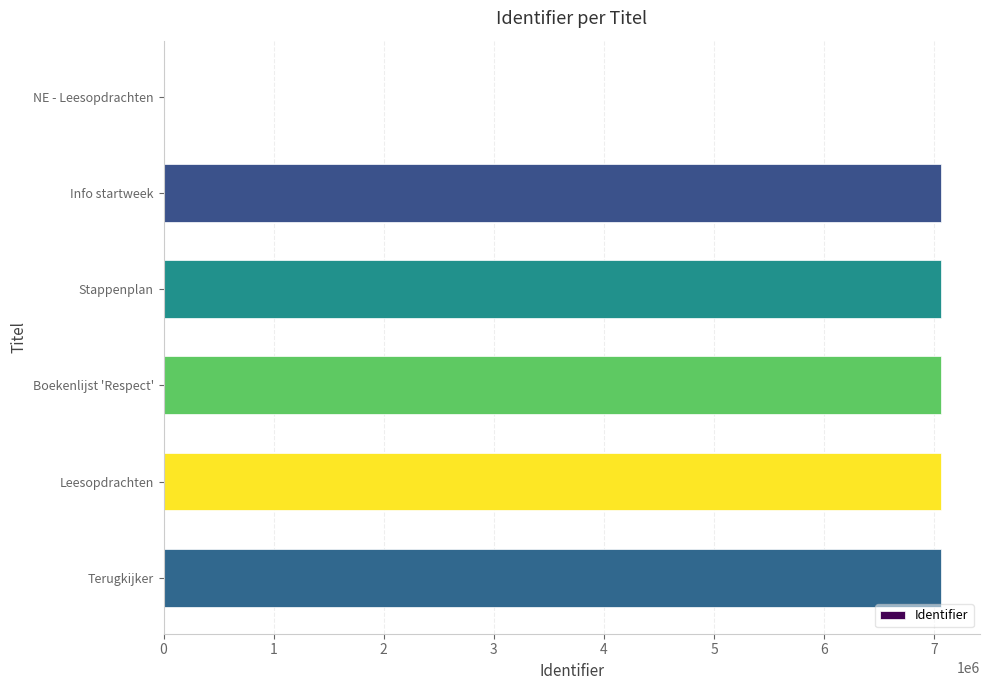

True or false: the data shows 7060015 at Leesopdrachten.

True